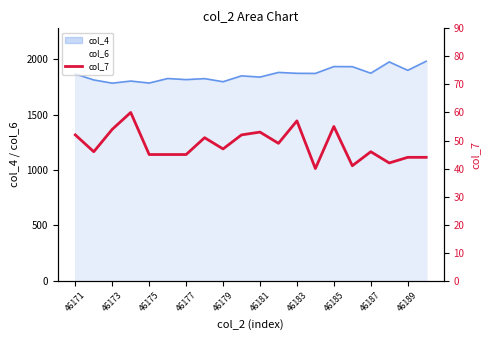

True or false: col_4 has a value of 1818 at 46177.

True